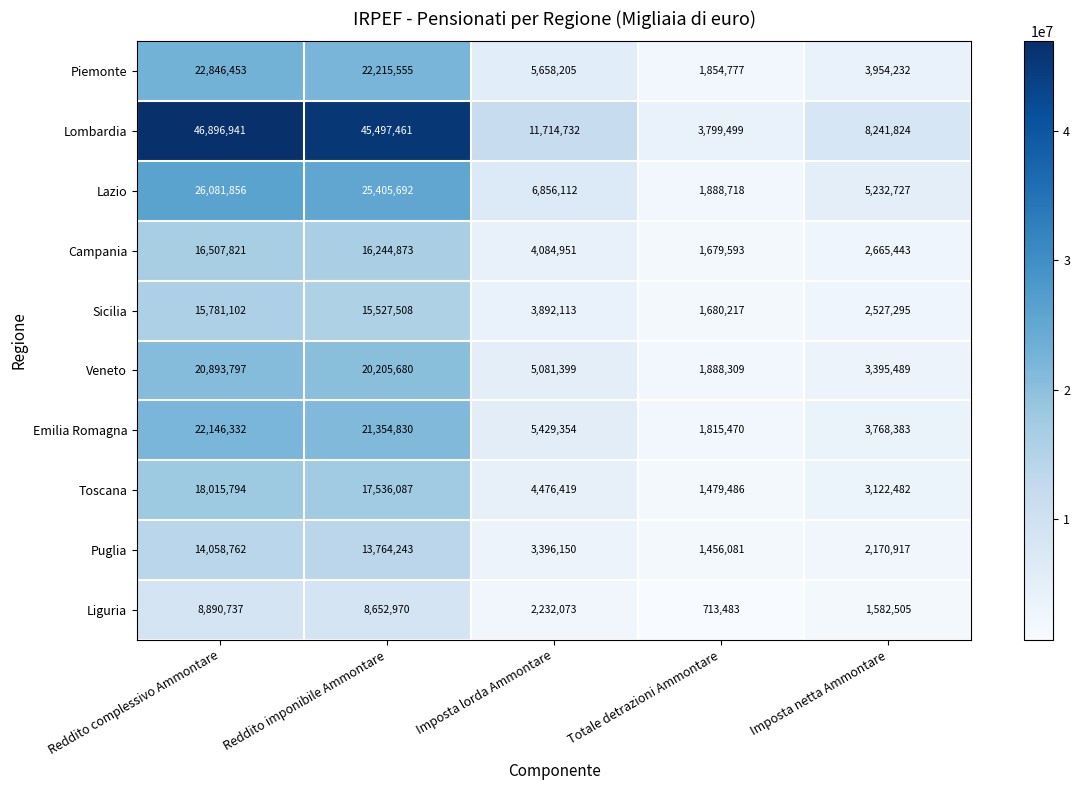

What is the difference between the Toscana values at Totale detrazioni Ammontare and Imposta netta Ammontare?

1642996